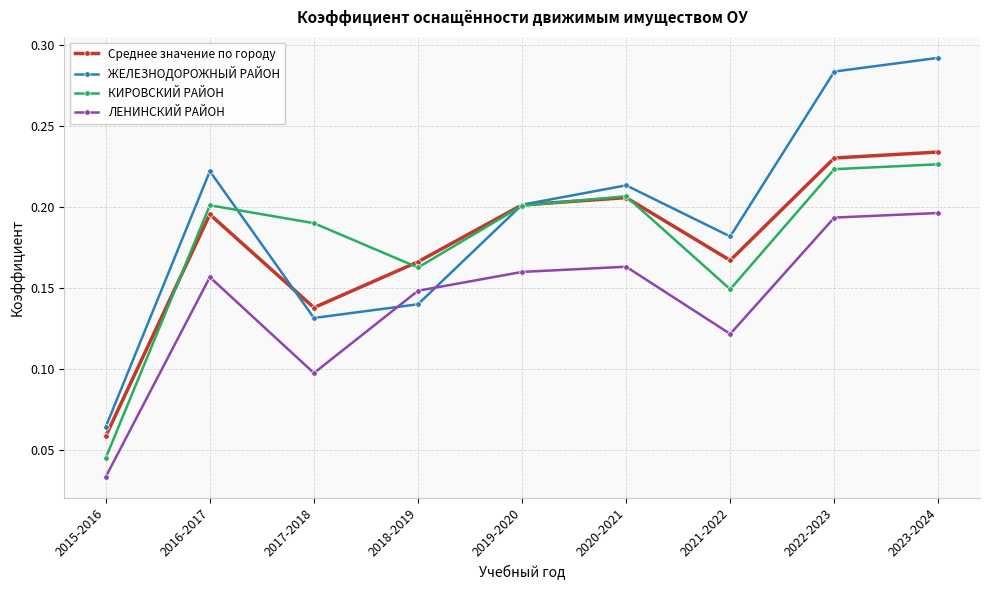

What is the label of the 6th point from the left?

2020-2021